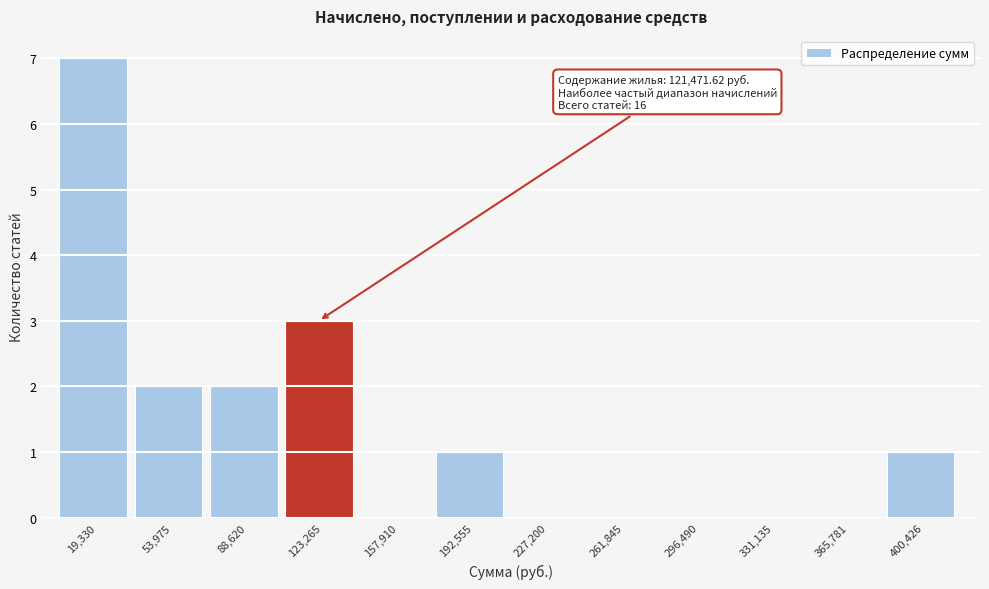

Which range on the x-axis has the tallest bar?

0 to 35000